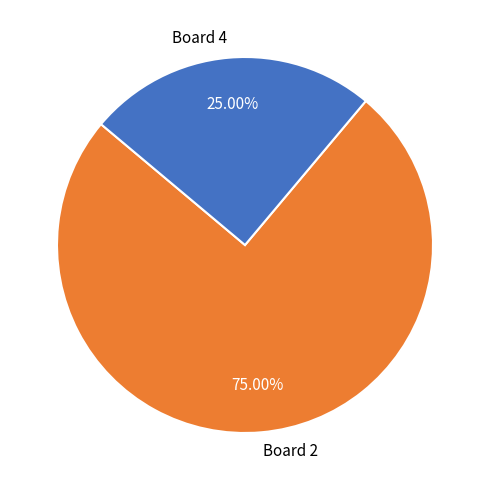

To the nearest percent, what is the difference between the largest and smallest slice percentages?

50%